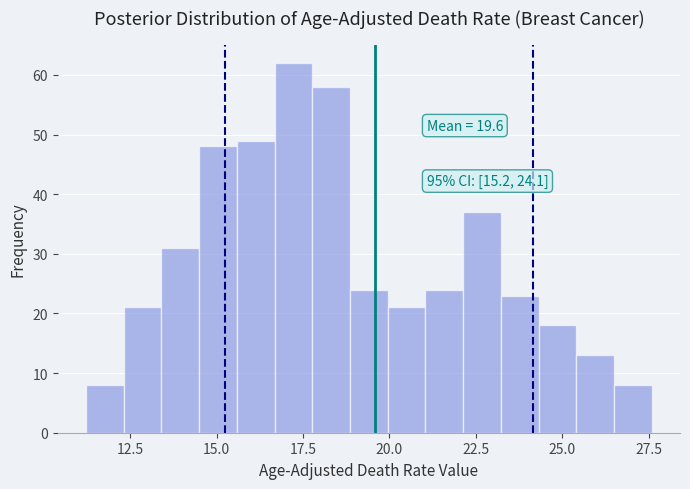

Read against the x-axis, roughly where is the centre of the tallest bar?

17.0